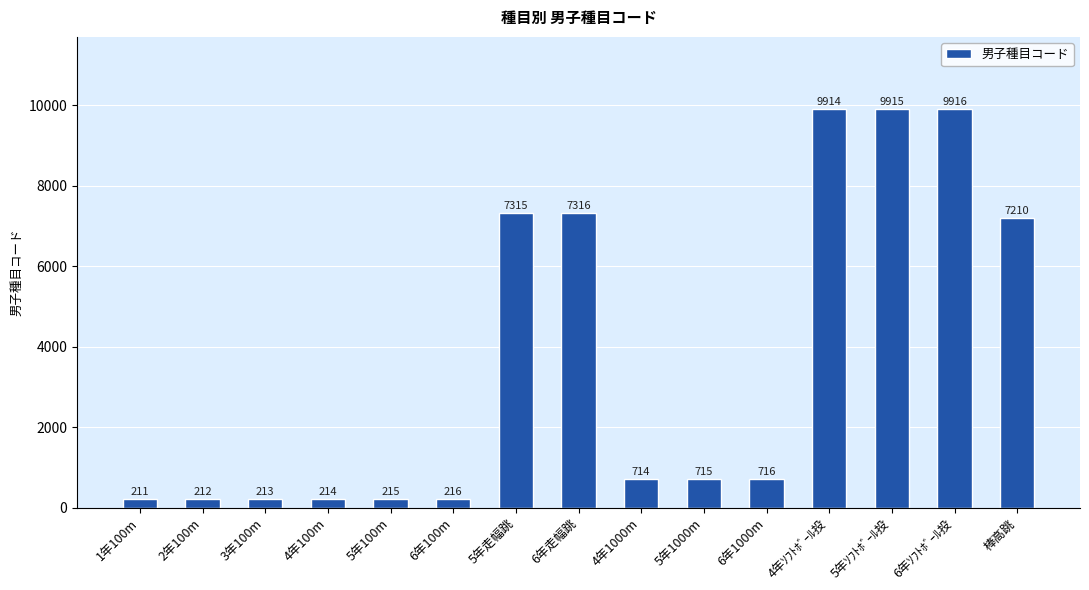

Count the number of data series in this chart.

1